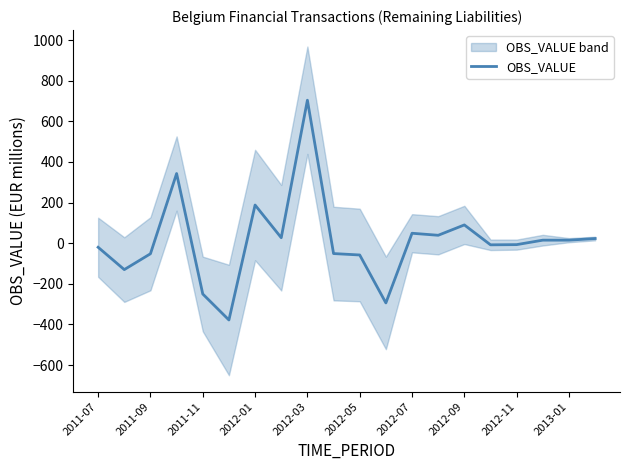

At which label is OBS_VALUE closest to 163?

2012-01